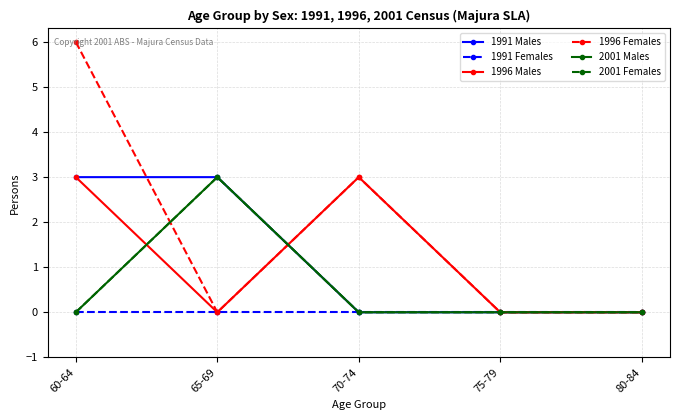

Is this an area chart (filled region under the line)?

No